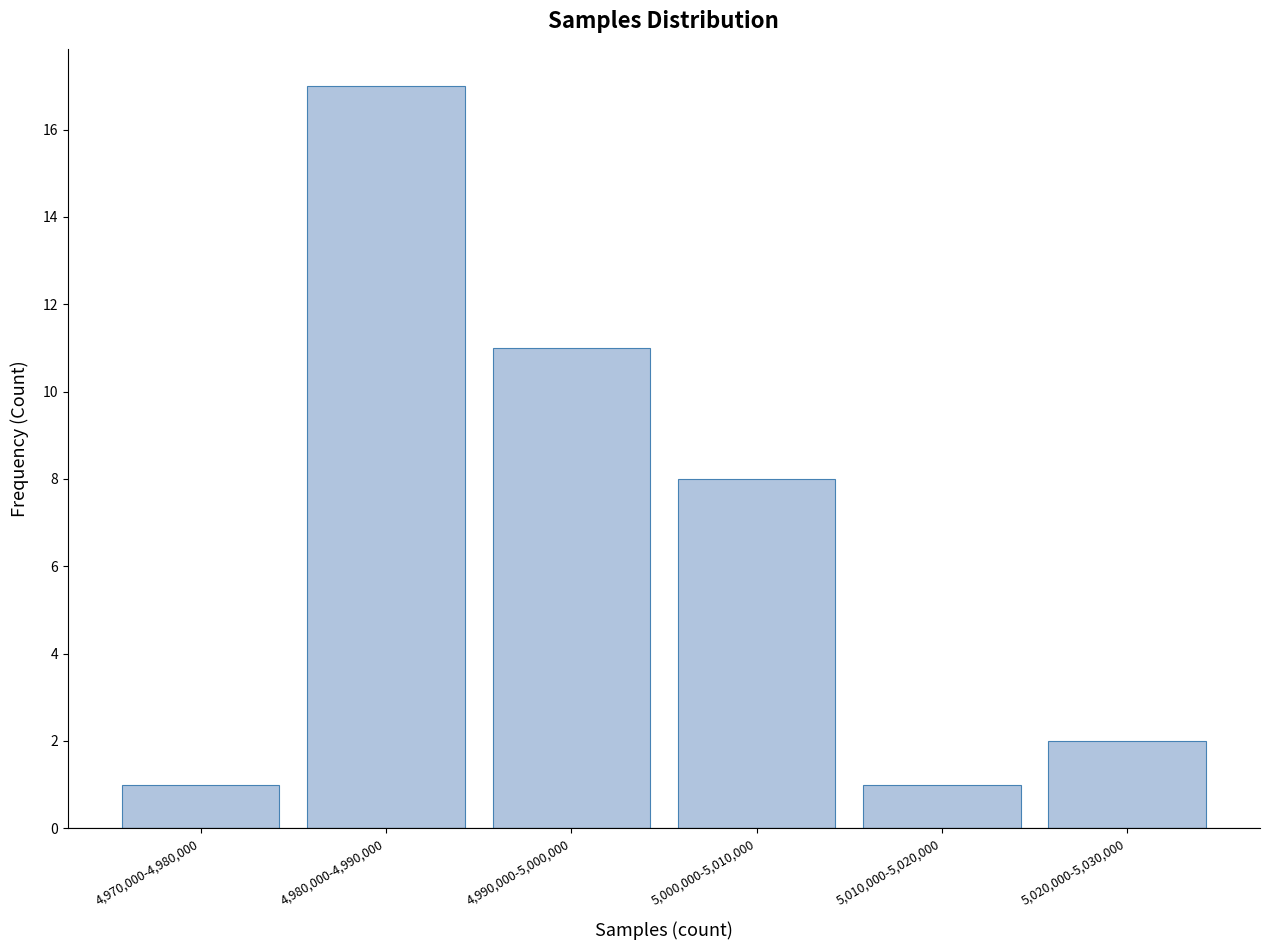

Reading left to right, what are all the values shown in this chart?

4,970,000-4,980,000=1	4,980,000-4,990,000=17	4,990,000-5,000,000=11	5,000,000-5,010,000=8	5,010,000-5,020,000=1	5,020,000-5,030,000=2